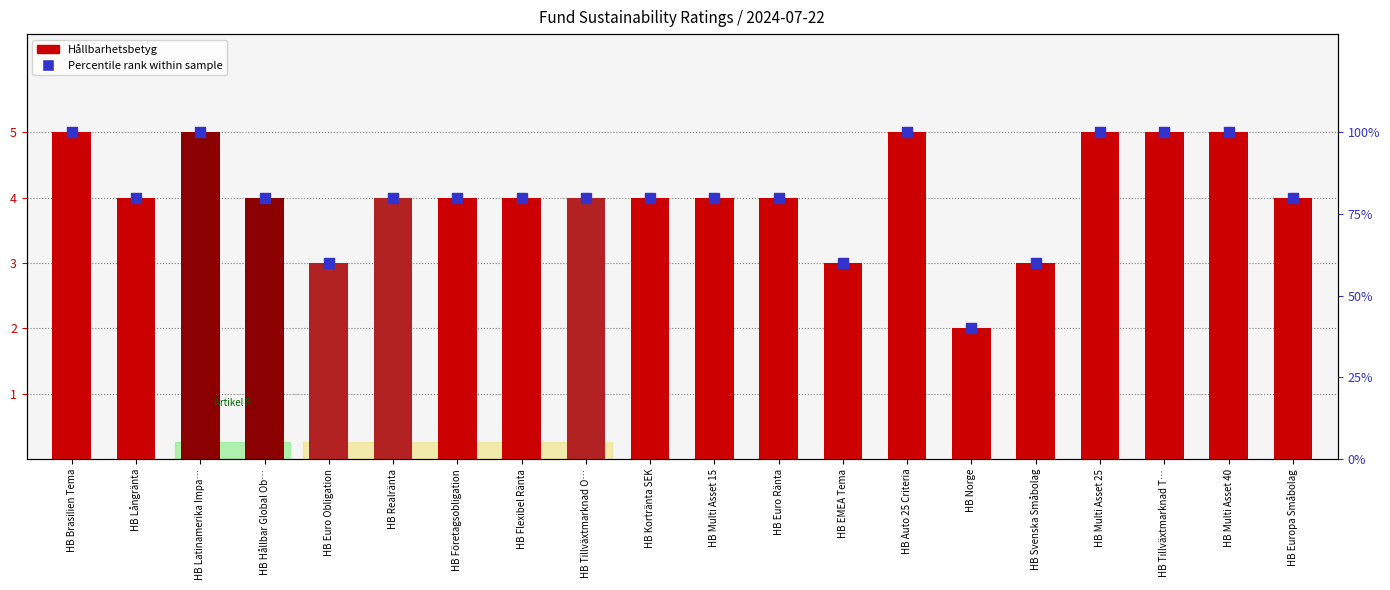

What are all the series names shown in the legend?

Hållbarhetsbetyg, Percentile rank within sample